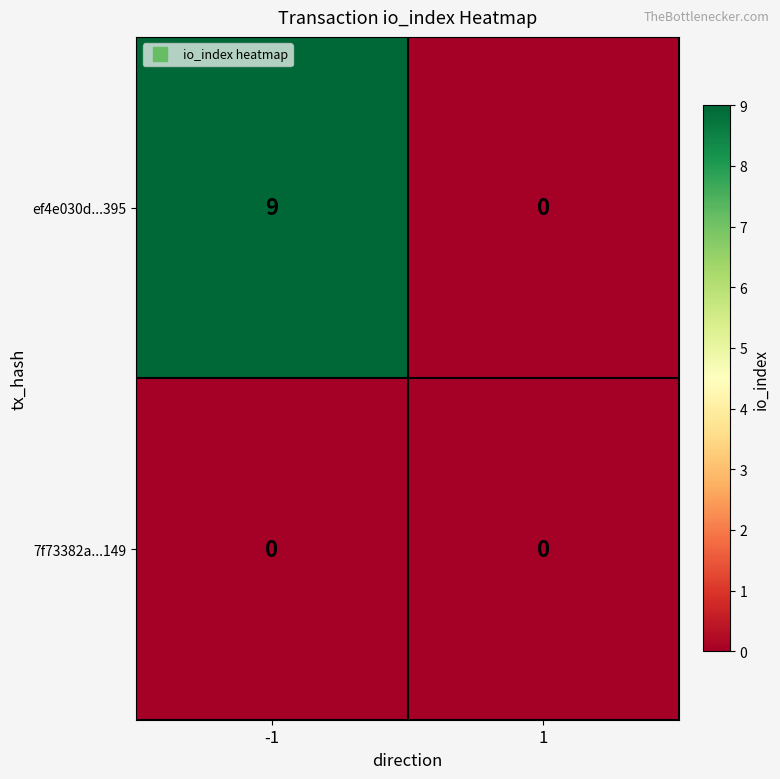

What is the spread (max minus min) of values at -1?

9